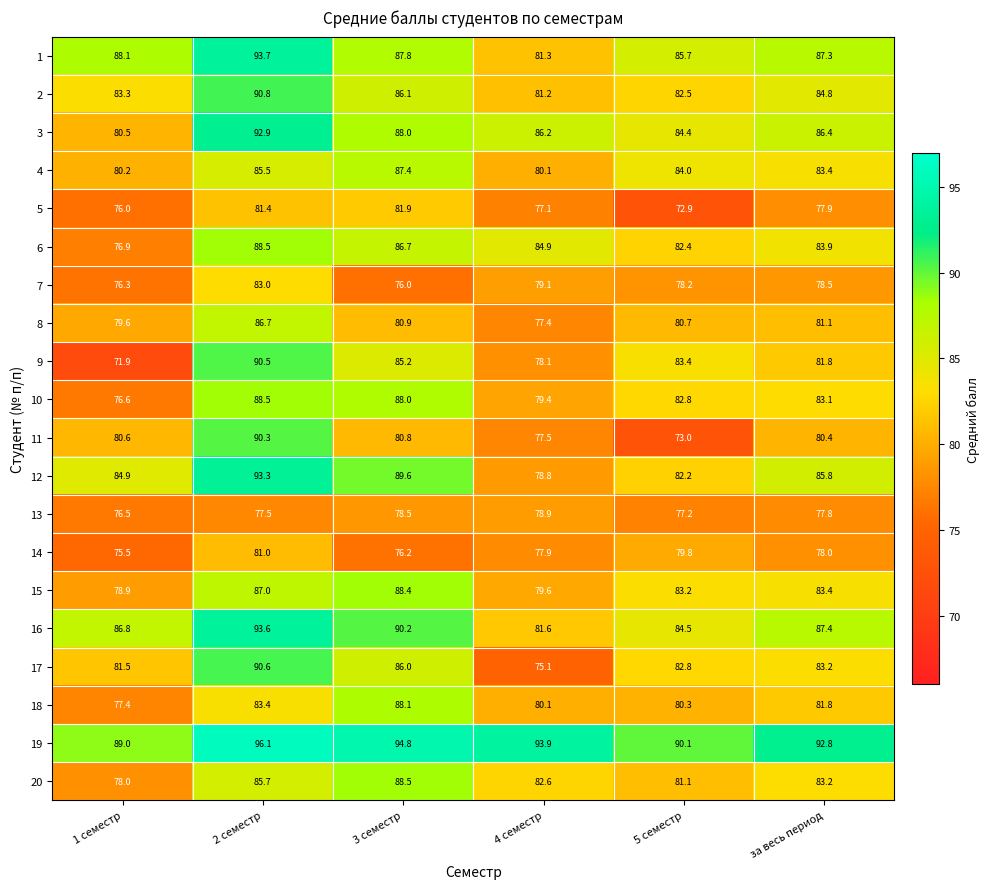

The 19 series shows 129.5 at за весь период. True or false?

False